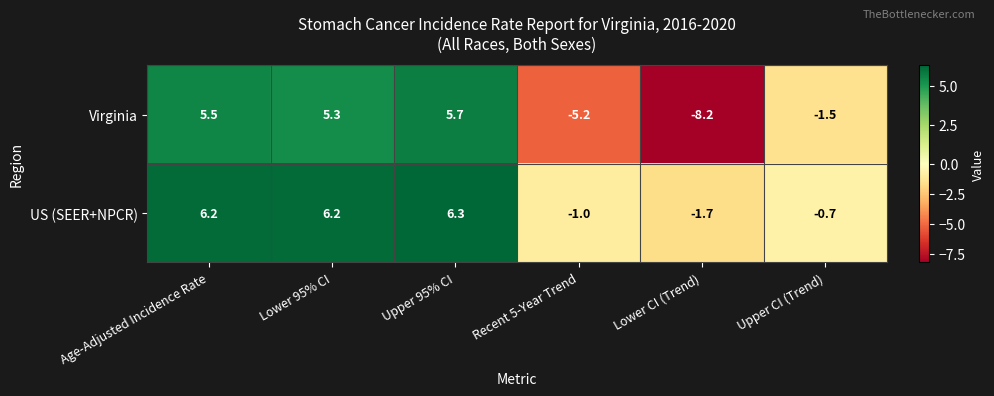

Where is Virginia nearest to the value -1?

Upper CI (Trend)